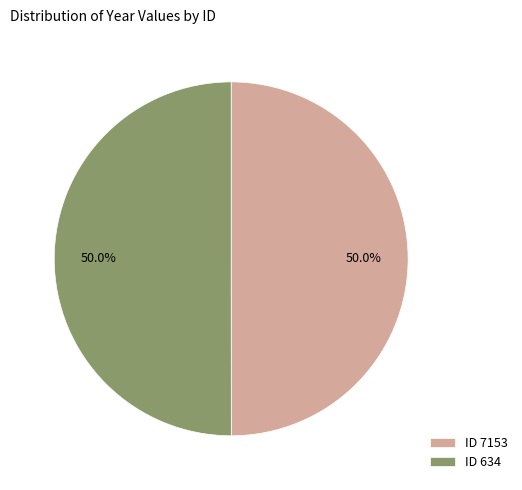

What is the ratio of the value at ID 634 to the value at ID 7153?

1.0